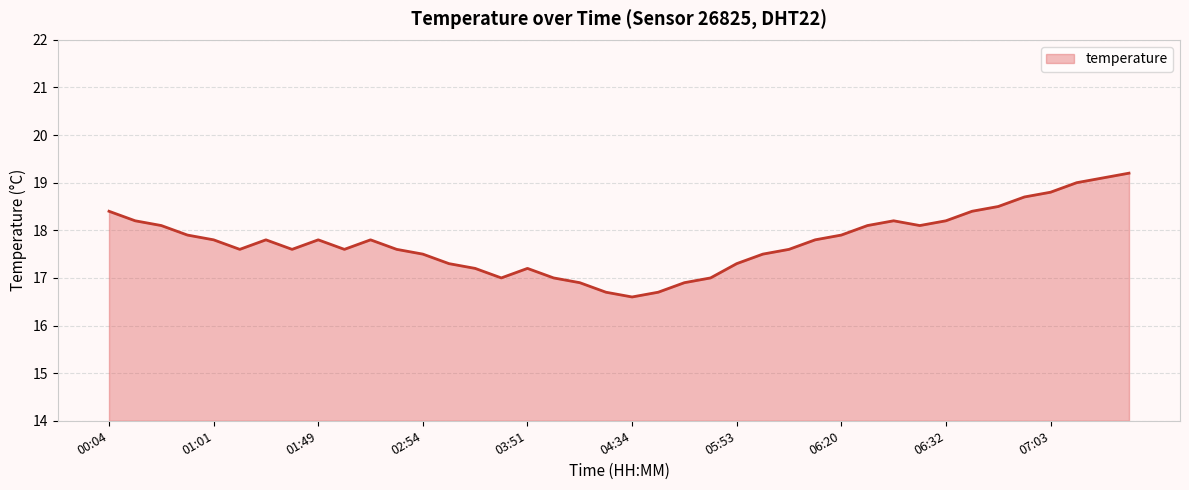

What is the smallest value displayed?

16.6